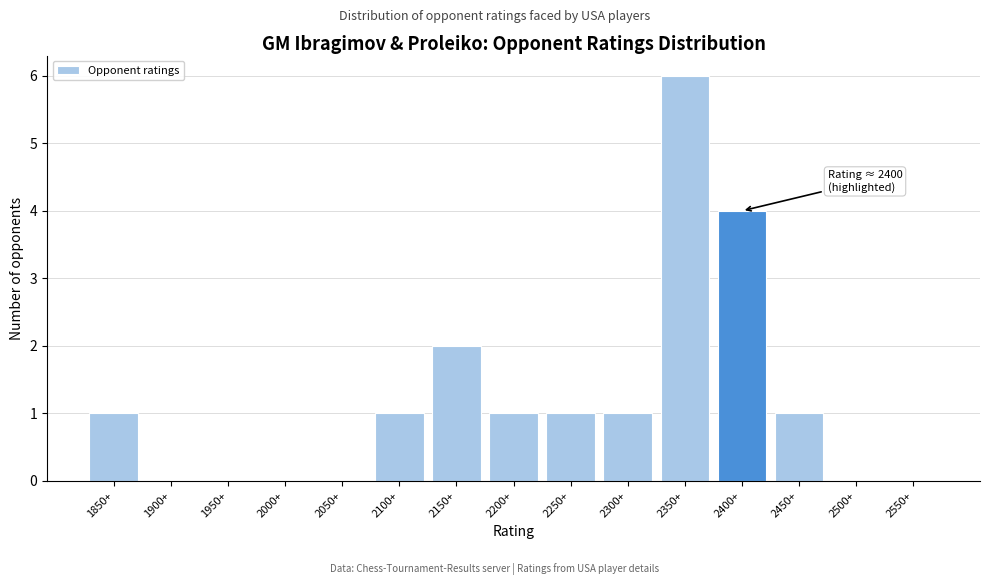

Reading left to right, transcribe all the data shown in this chart.

1850+=1	1900+=0	1950+=0	2000+=0	2050+=0	2100+=1	2150+=2	2200+=1	2250+=1	2300+=1	2350+=6	2400+=4	2450+=1	2500+=0	2550+=0